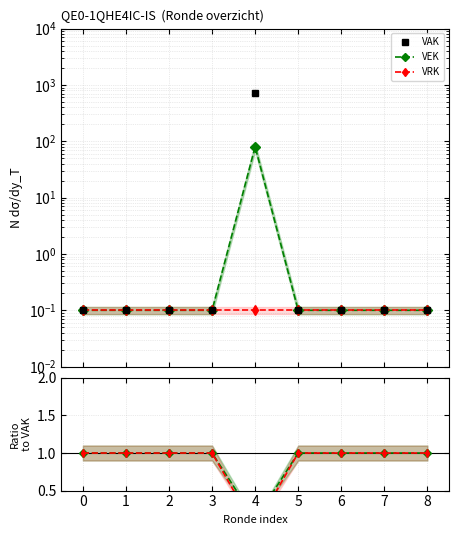

In VEK / VAK, how many points are lower than both neighbors (excluding endpoints)?

1